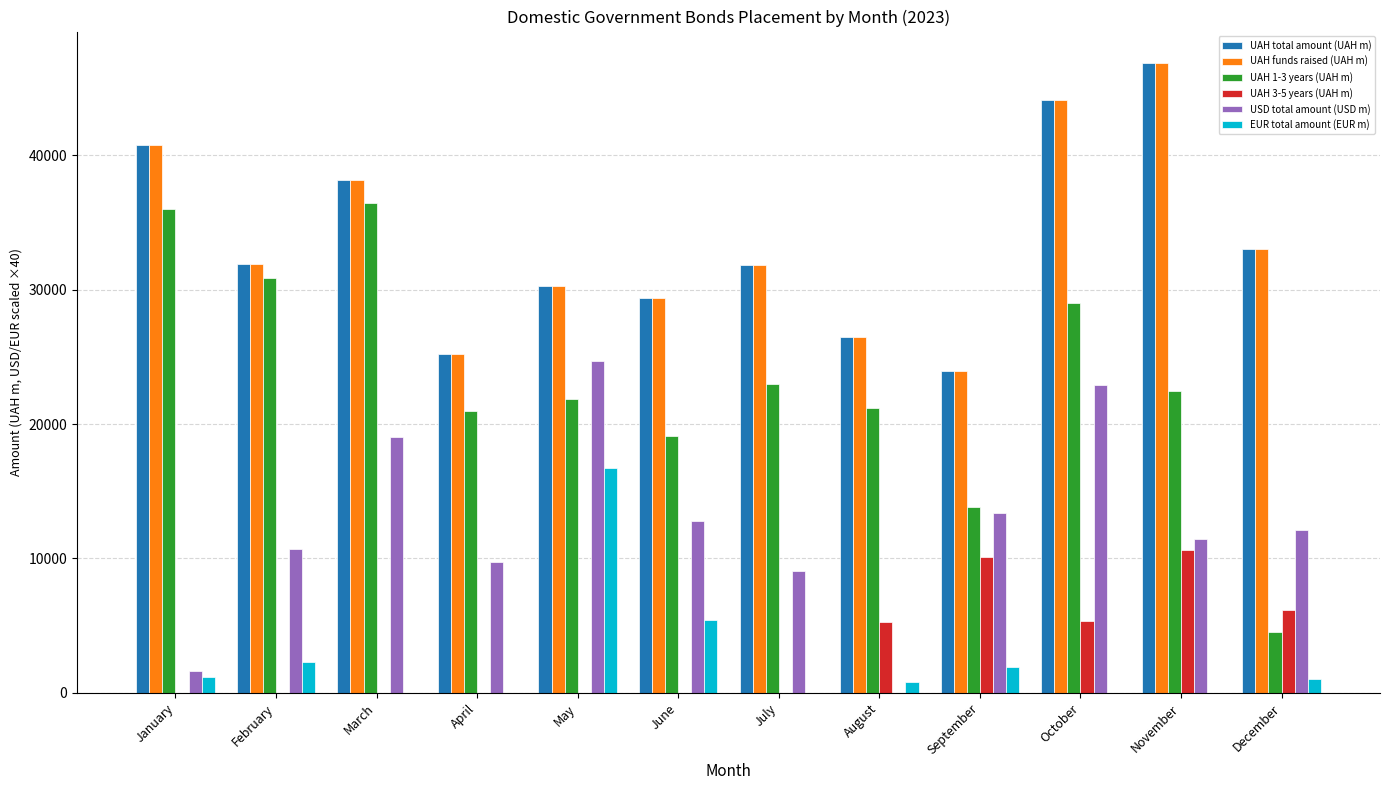

Where is UAH 1-3 years (UAH m) nearest to the value 20507?

April